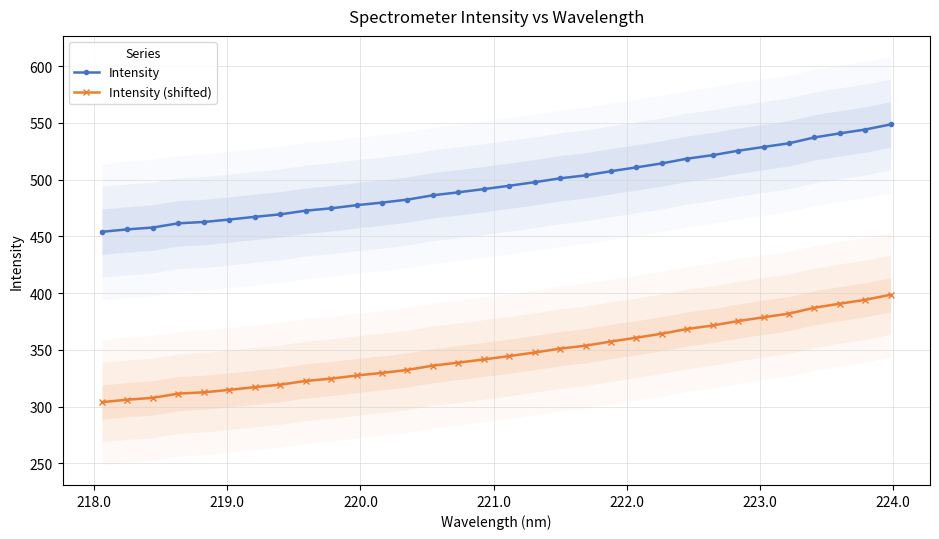

What is the lowest value of the Intensity series?

454.1